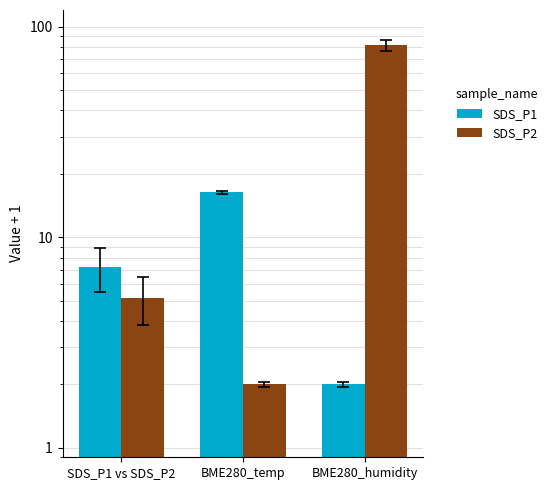

What is the highest value of the SDS_P1 series?

16.3